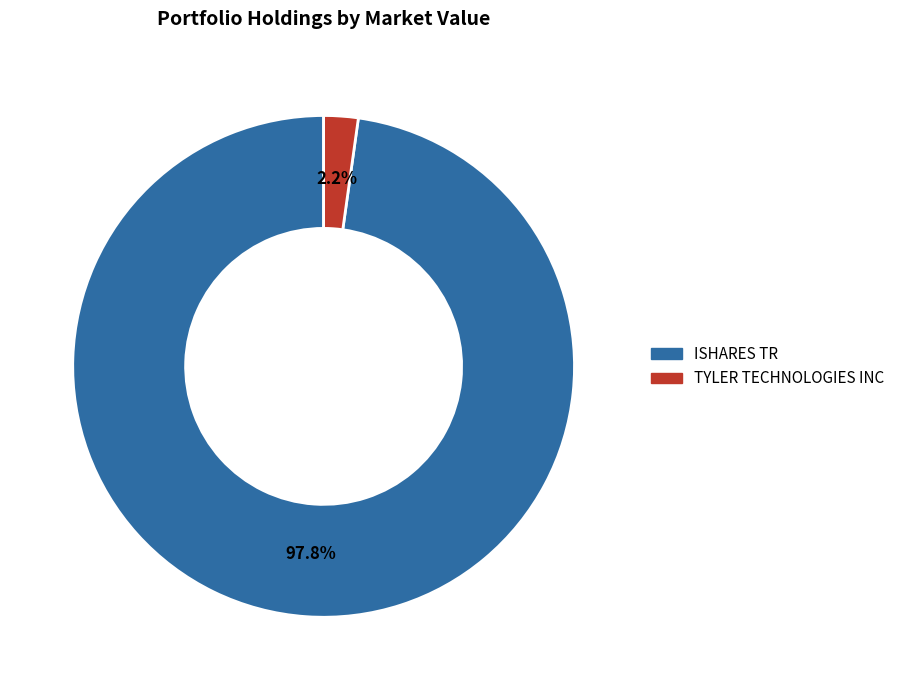

Which category has the biggest portion of the pie?

ISHARES TR